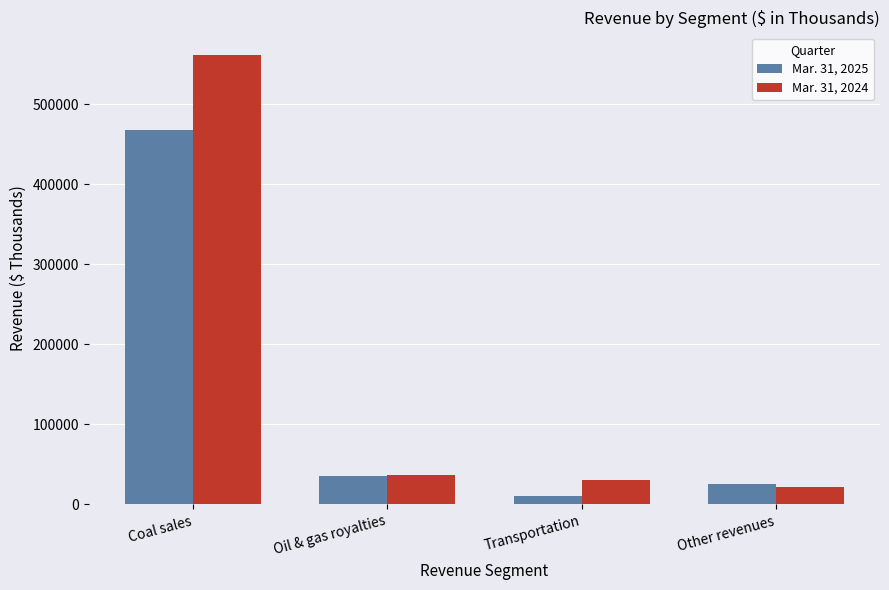

Rank the categories by Mar. 31, 2025 value from highest to lowest.

Coal sales, Oil & gas royalties, Other revenues, Transportation